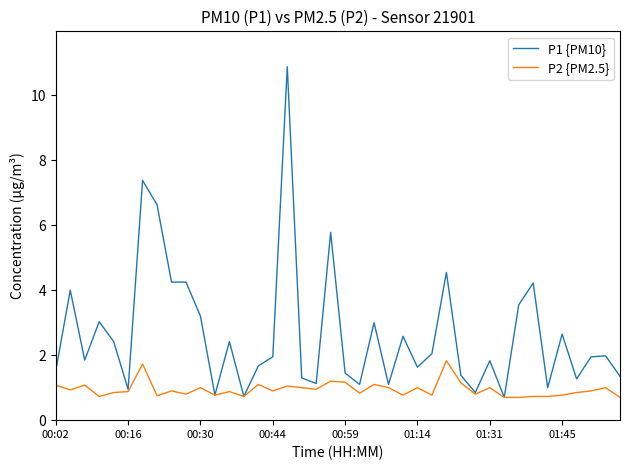

List the series in order of their peak value, lowest first.

P2 {PM2.5}, P1 {PM10}